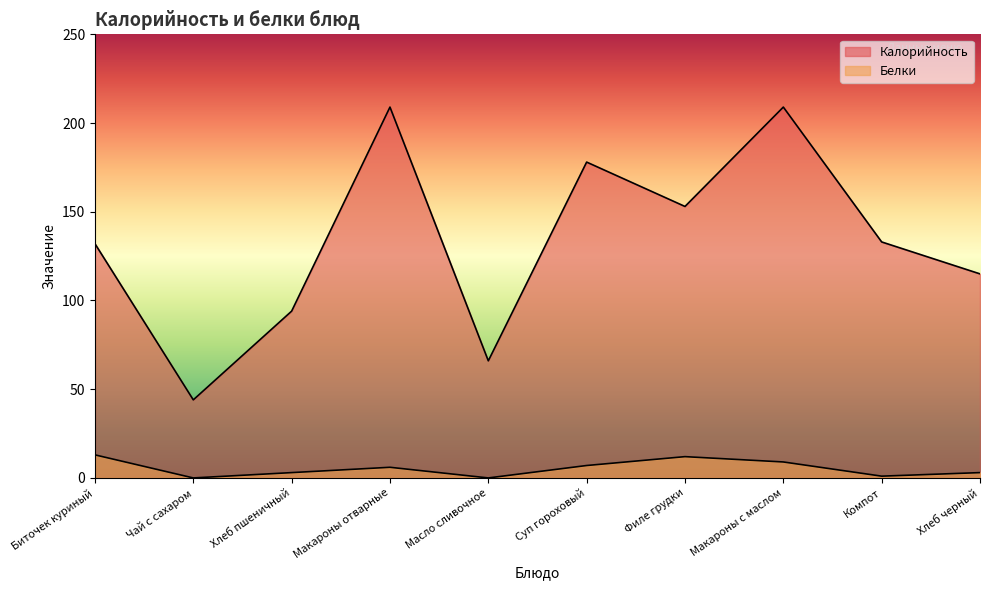

What is the difference between the highest and lowest values at Компот?

132